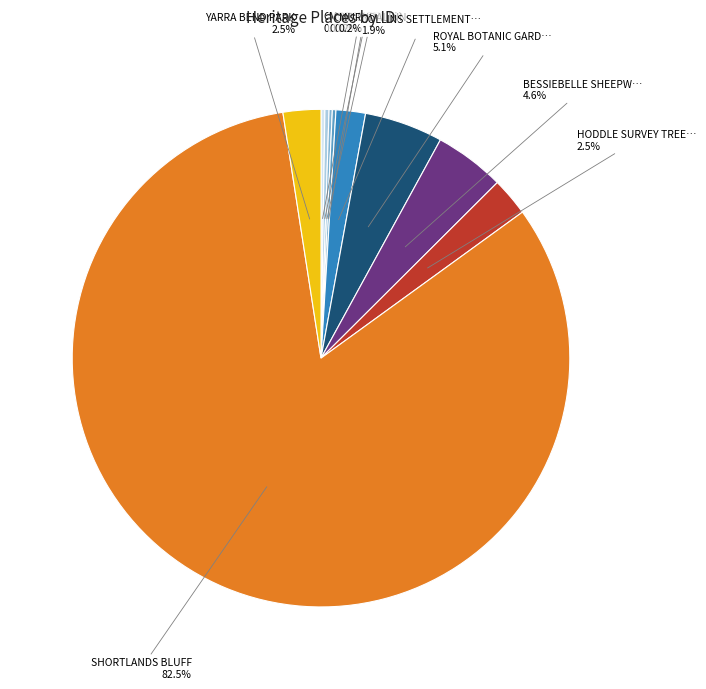

Is there a majority slice in this chart?

Yes